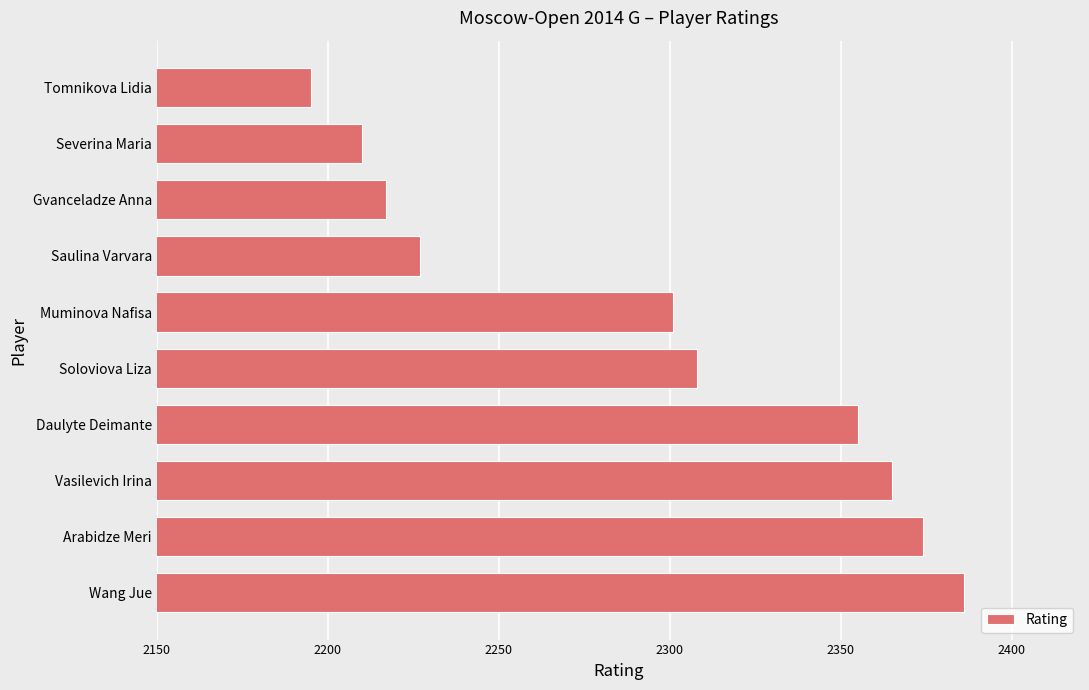

The value at Vasilevich Irina is 2365. True or false?

True